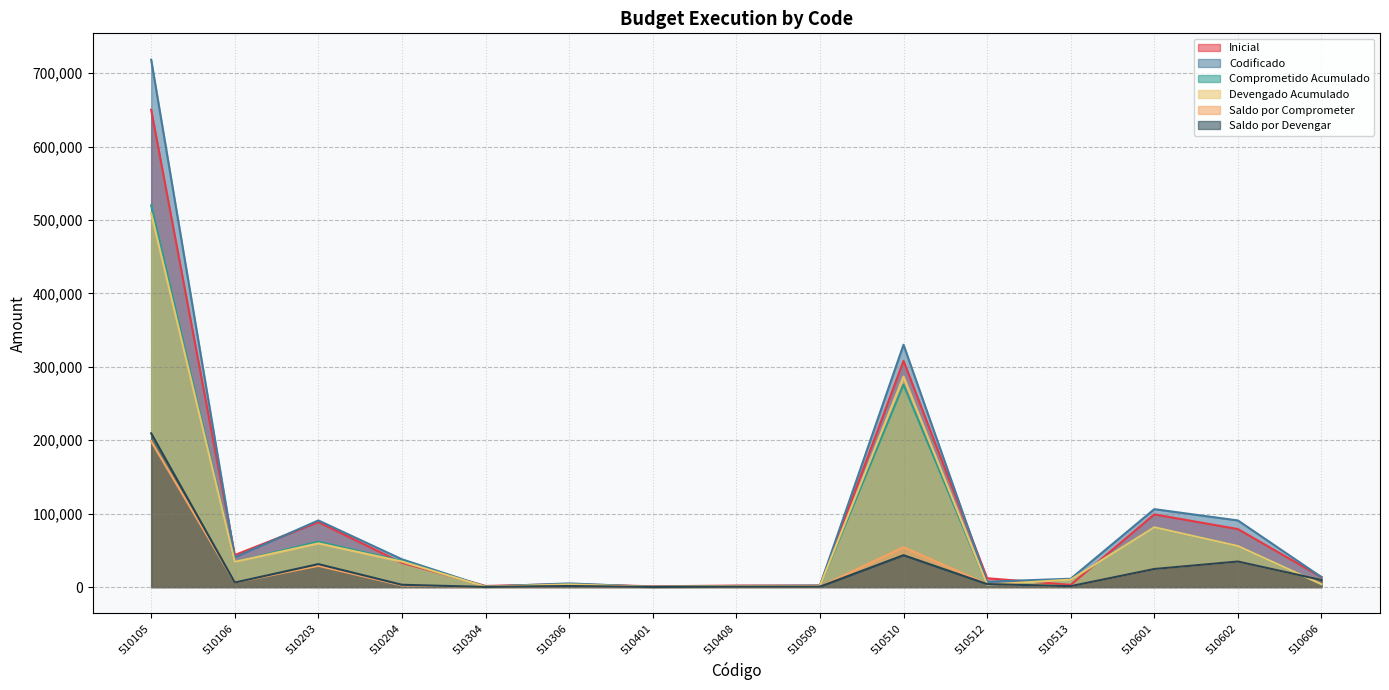

True or false: Codificado and Comprometido Acumulado intersect in this chart.

False